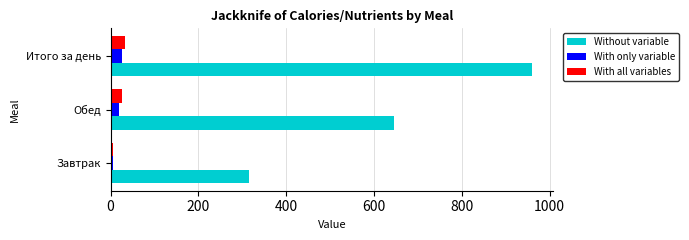

The Without variable series shows 1476.8 at Итого за день. True or false?

False